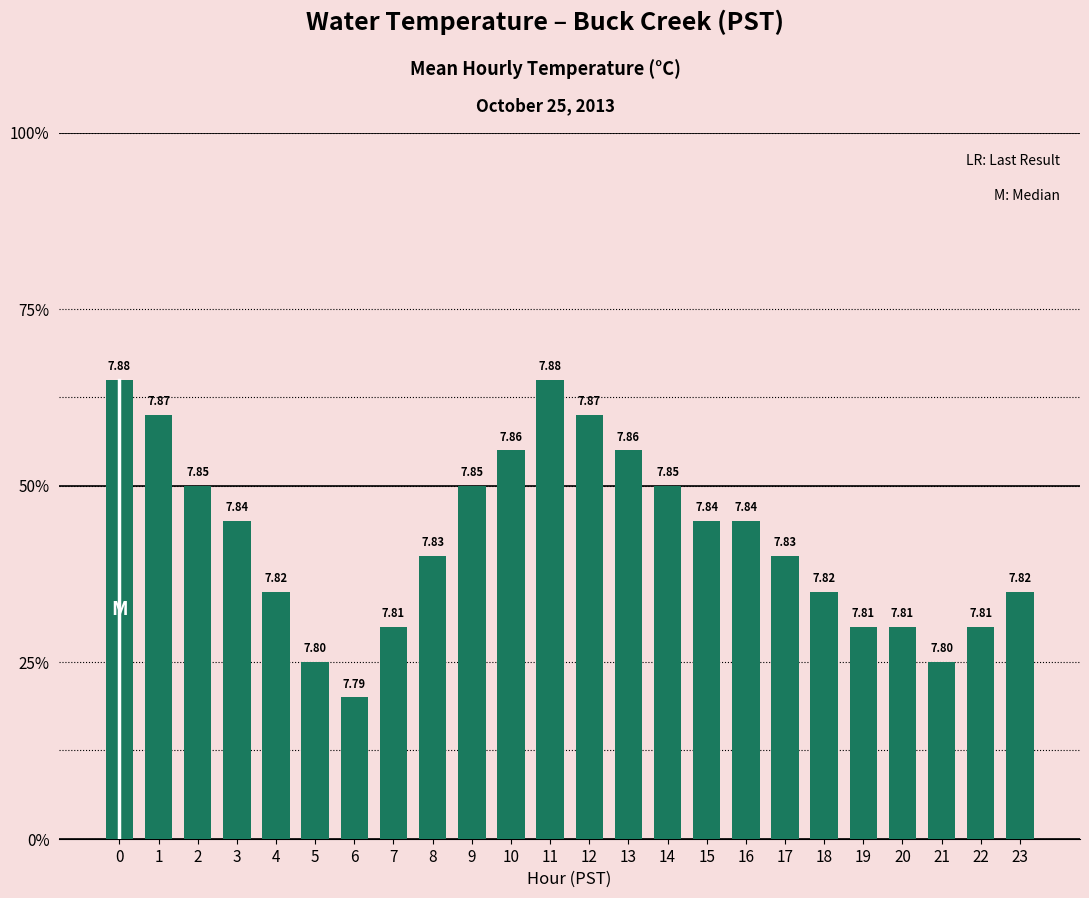

Are the bars horizontal?

No